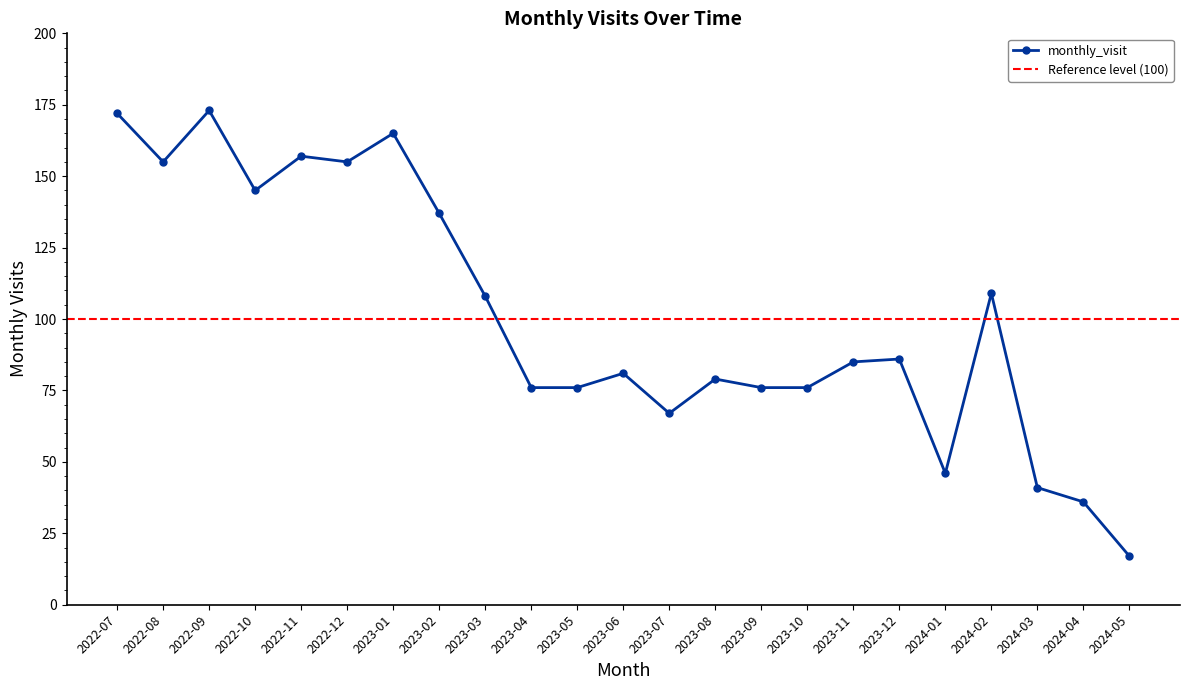

What is the value of the 14th point from the left?

79